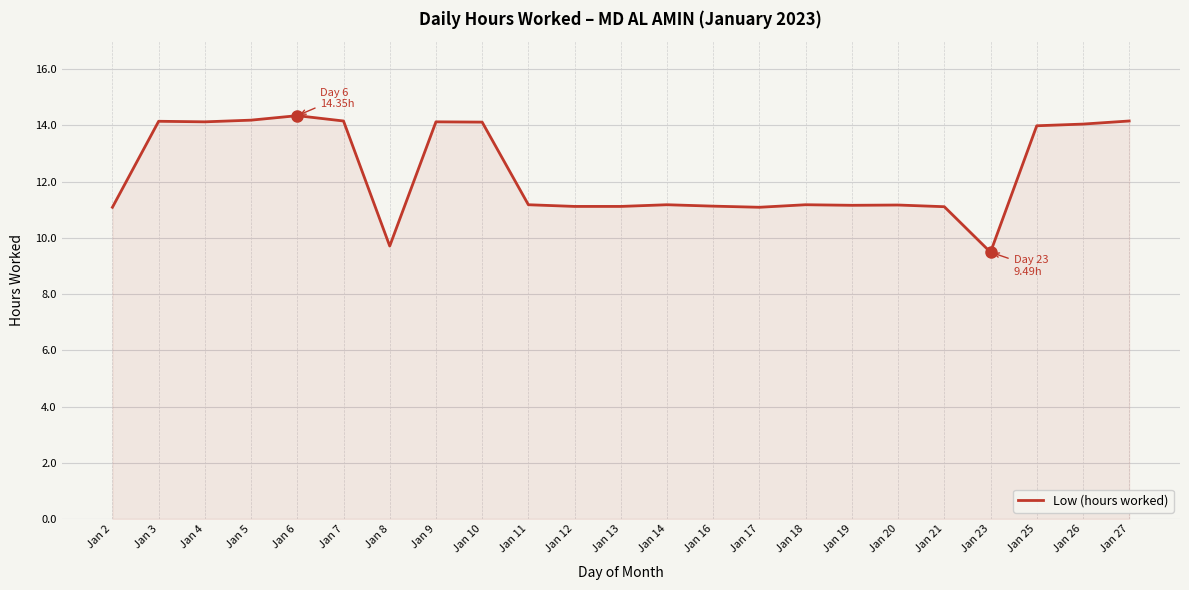

What is the change in value from Jan 9 to Jan 20?

-3.0